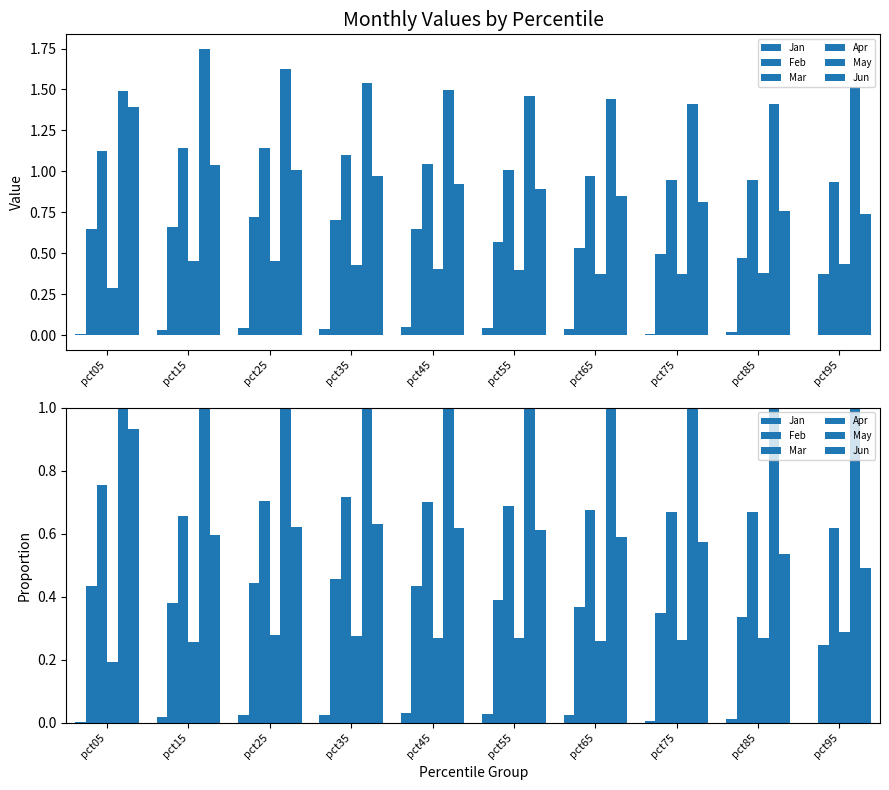

How many groups of bars are there?

10